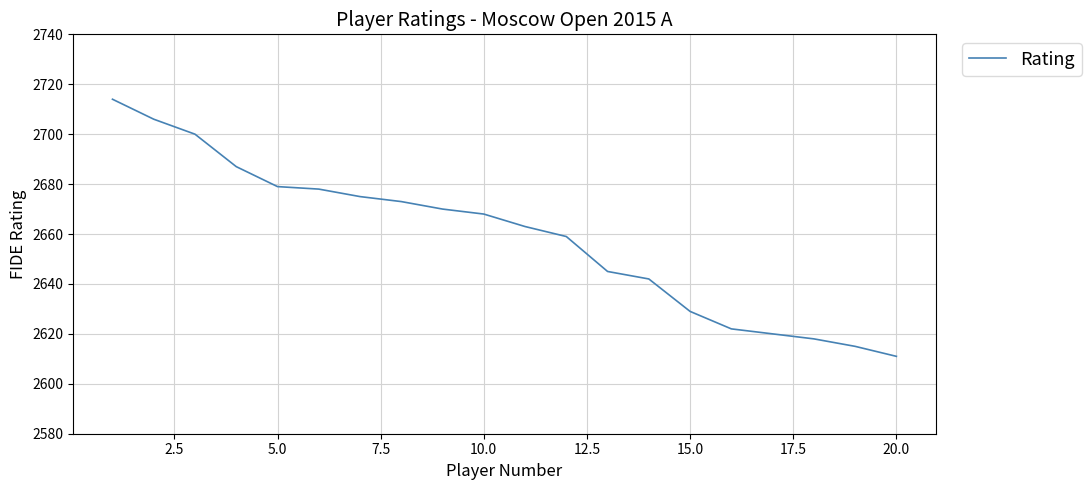

What is the minimum value shown in the chart?

2611